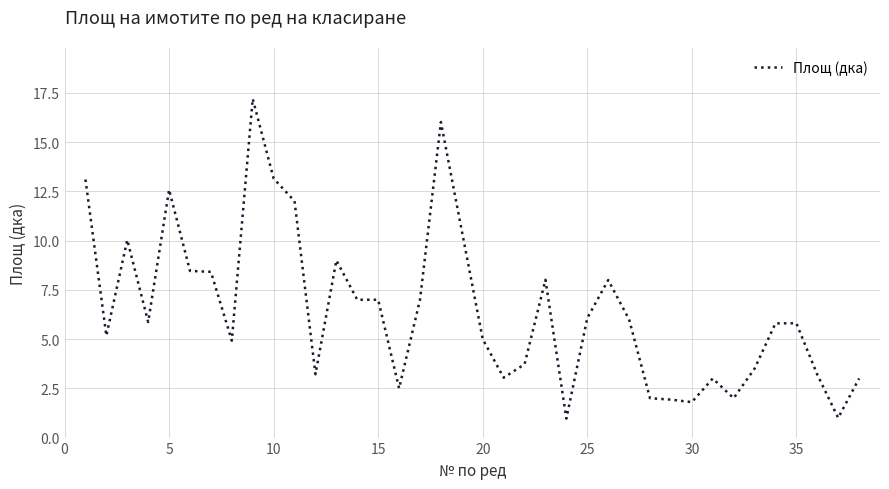

What is the minimum value shown in the chart?

1.0